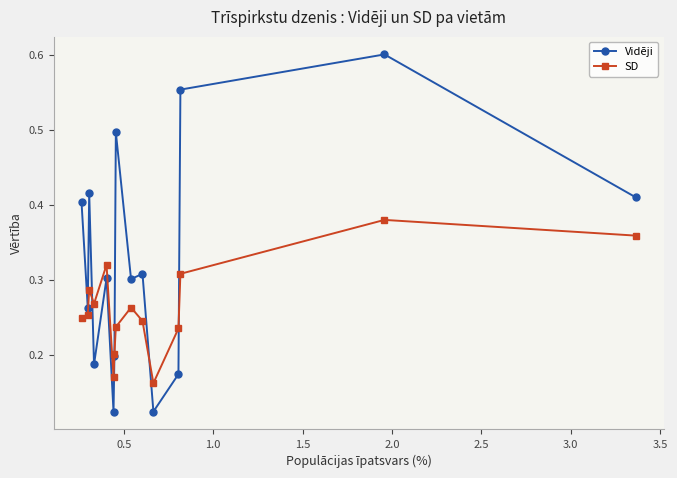

What is the smallest value displayed?

0.1